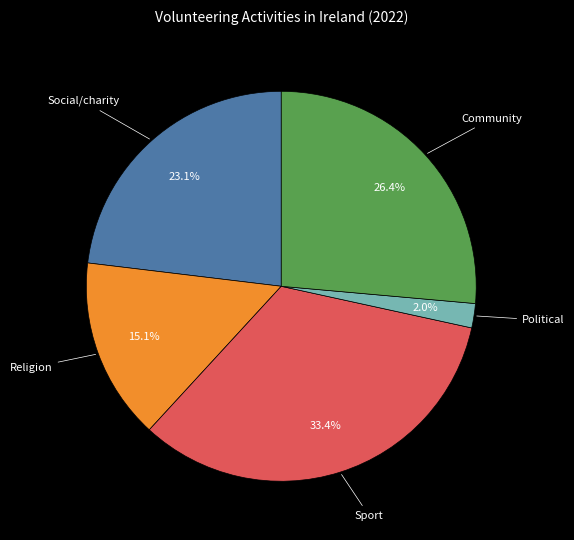

Which has a higher value, Religion or Sport?

Sport